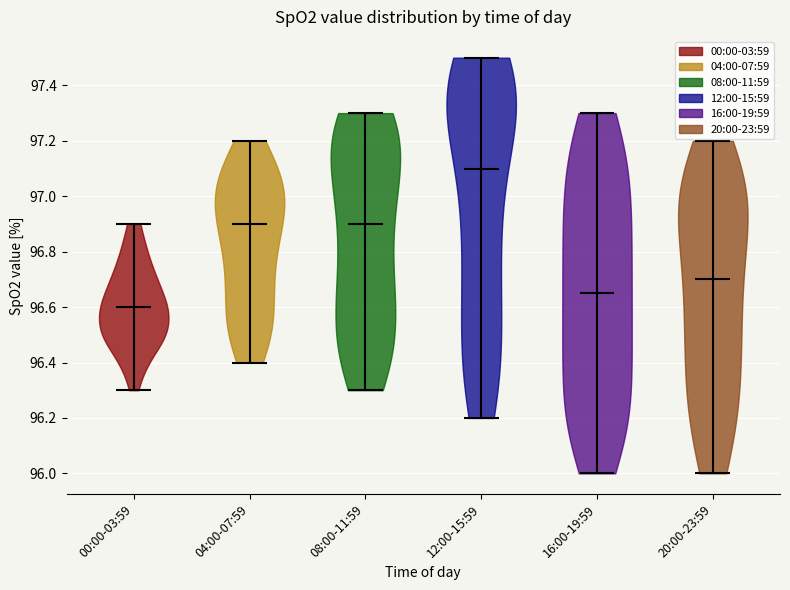

Reading left to right, read every violin against the y-axis: where its median line is, and the lowest and highest points it reaches. The values are not printed on the chart, so give them approximately, as read against the axis.

00:00-03:59: median line 96.60, lowest point 96.30, highest point 96.90
04:00-07:59: median line 96.90, lowest point 96.40, highest point 97.20
08:00-11:59: median line 96.90, lowest point 96.30, highest point 97.30
12:00-15:59: median line 97.10, lowest point 96.20, highest point 97.50
16:00-19:59: median line 96.66, lowest point 96.00, highest point 97.30
20:00-23:59: median line 96.70, lowest point 96.00, highest point 97.20